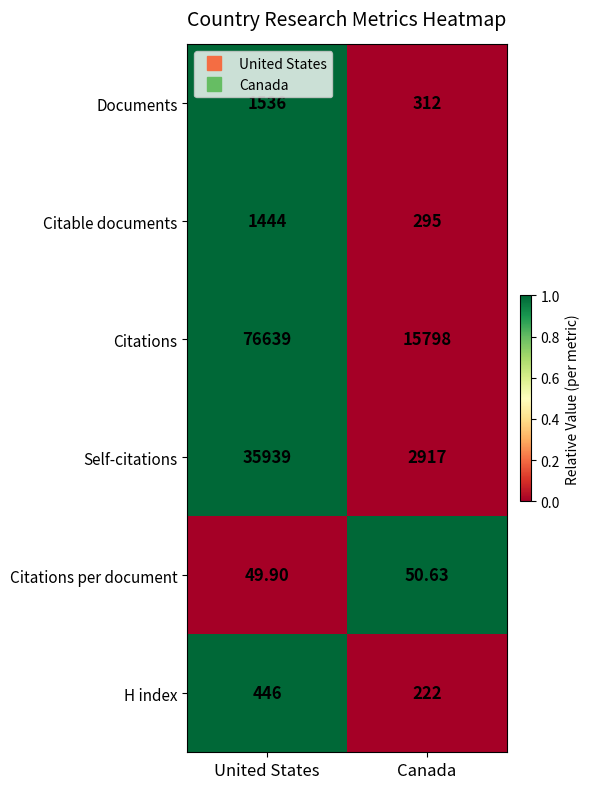

Which series has the largest range (max minus min)?

Citations